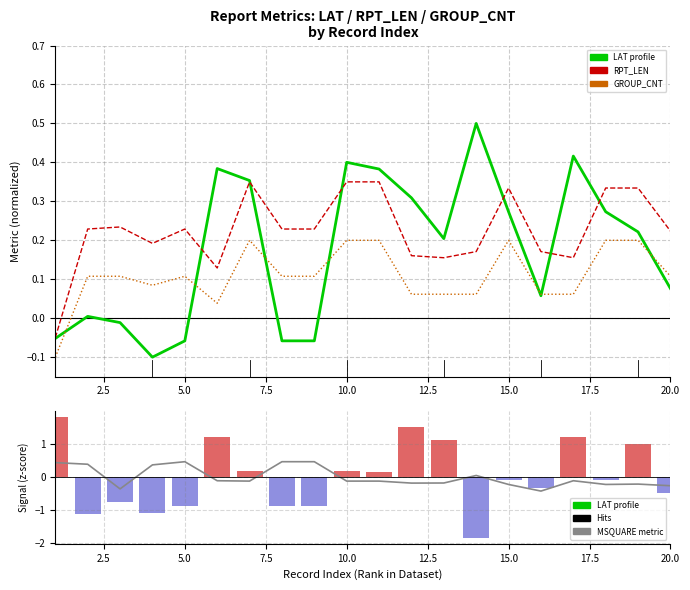

Is it true that RPT_LEN (normalized) equals 0.1 at 16?

False